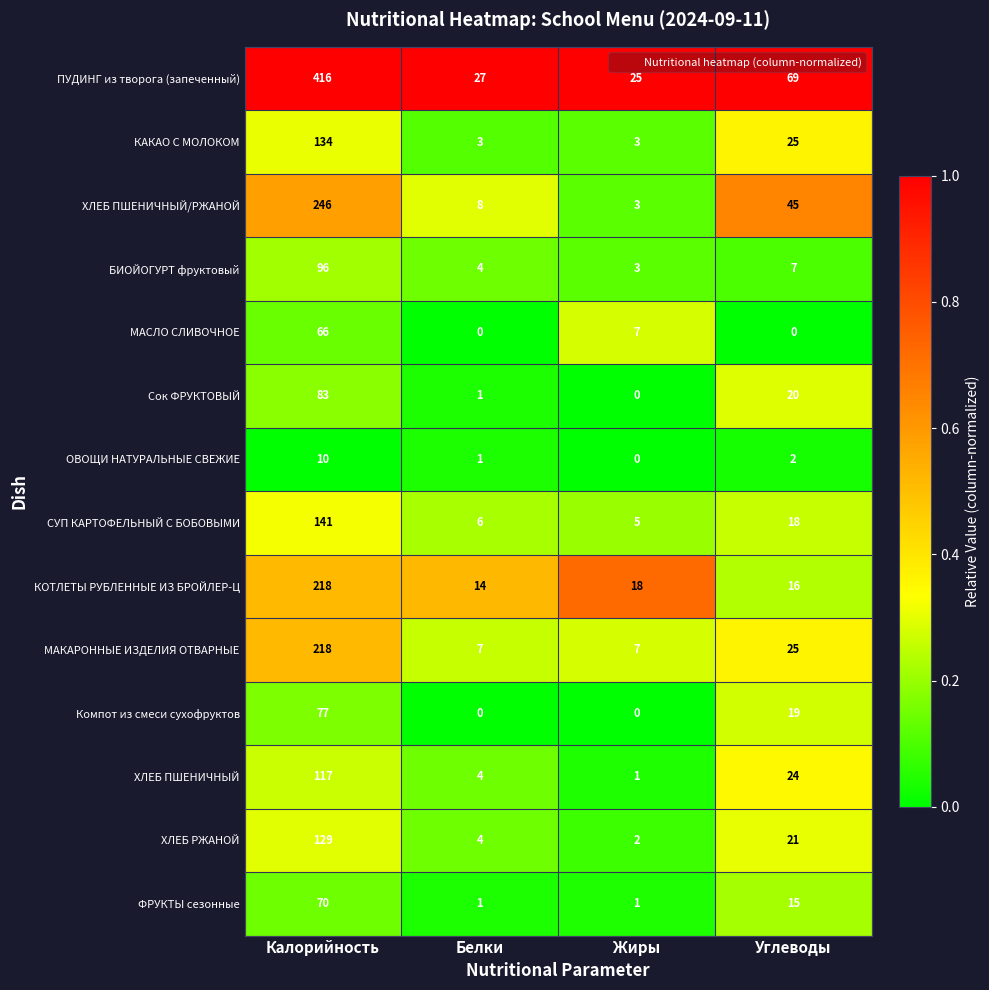

Rank the categories by КОТЛЕТЫ РУБЛЕННЫЕ ИЗ БРОЙЛЕР-Ц value from highest to lowest.

Калорийность, Жиры, Углеводы, Белки